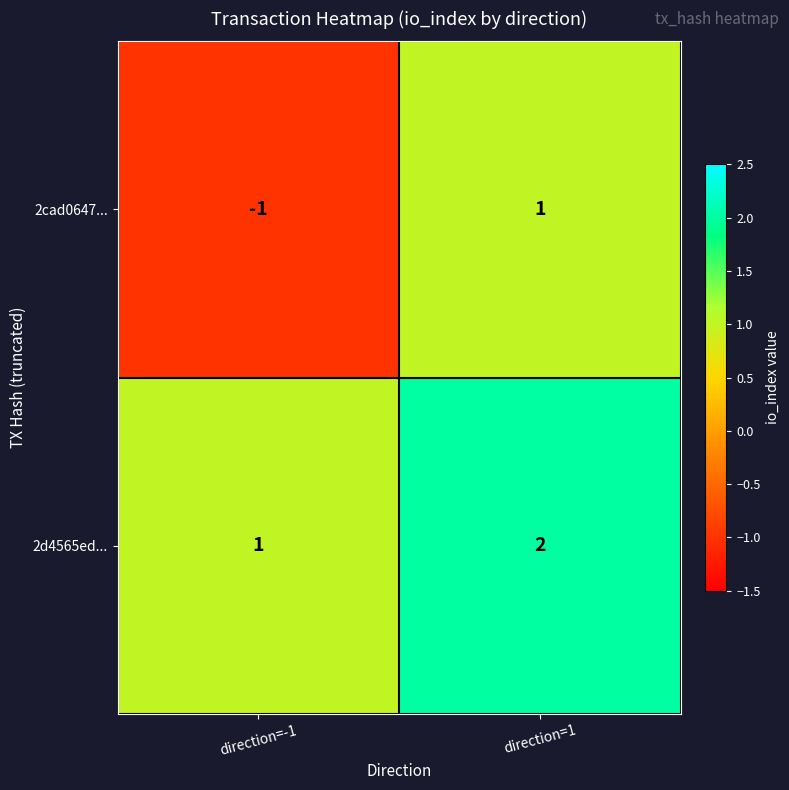

How many distinct data groups are displayed?

2